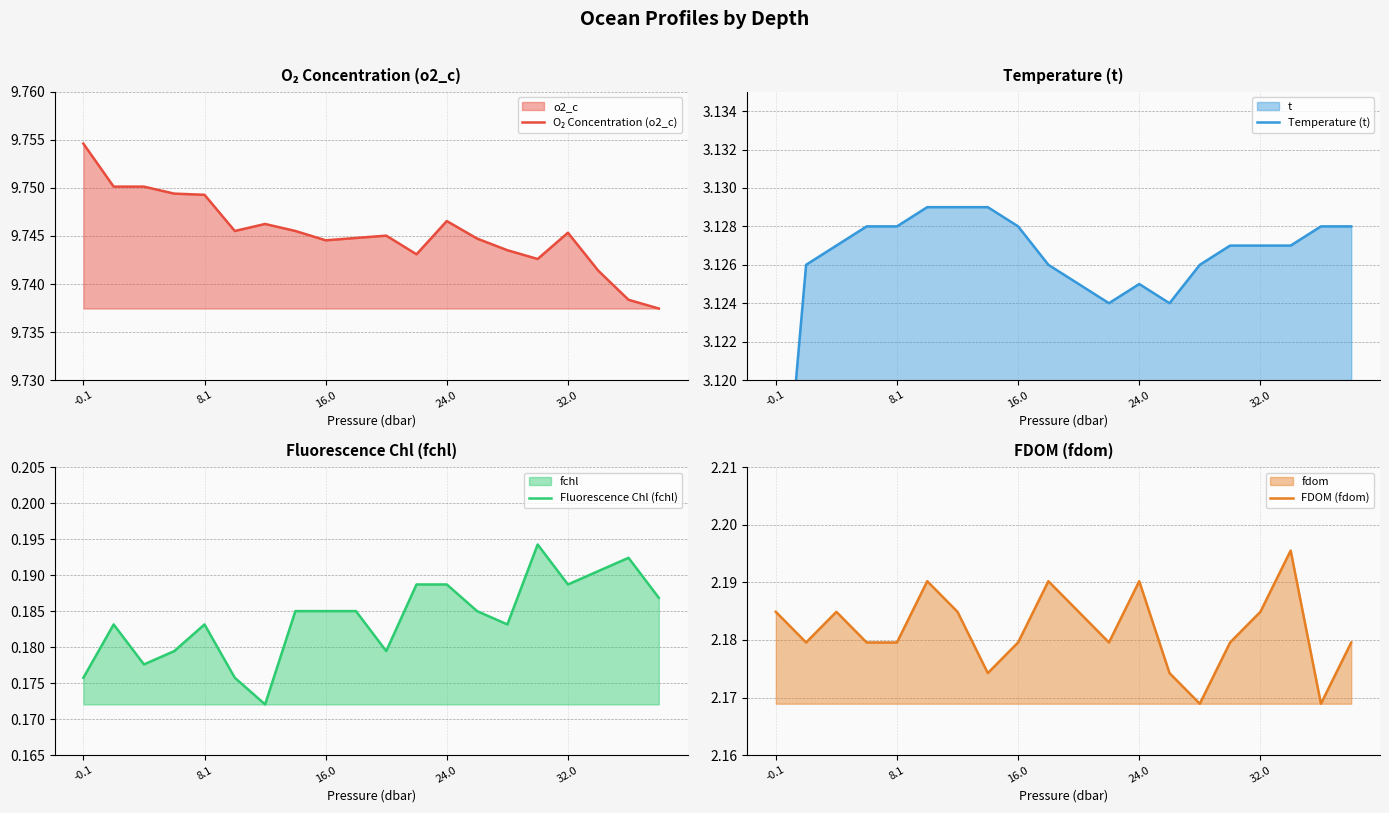

In Temperature (t), how many points are higher than both neighbors (excluding endpoints)?

1